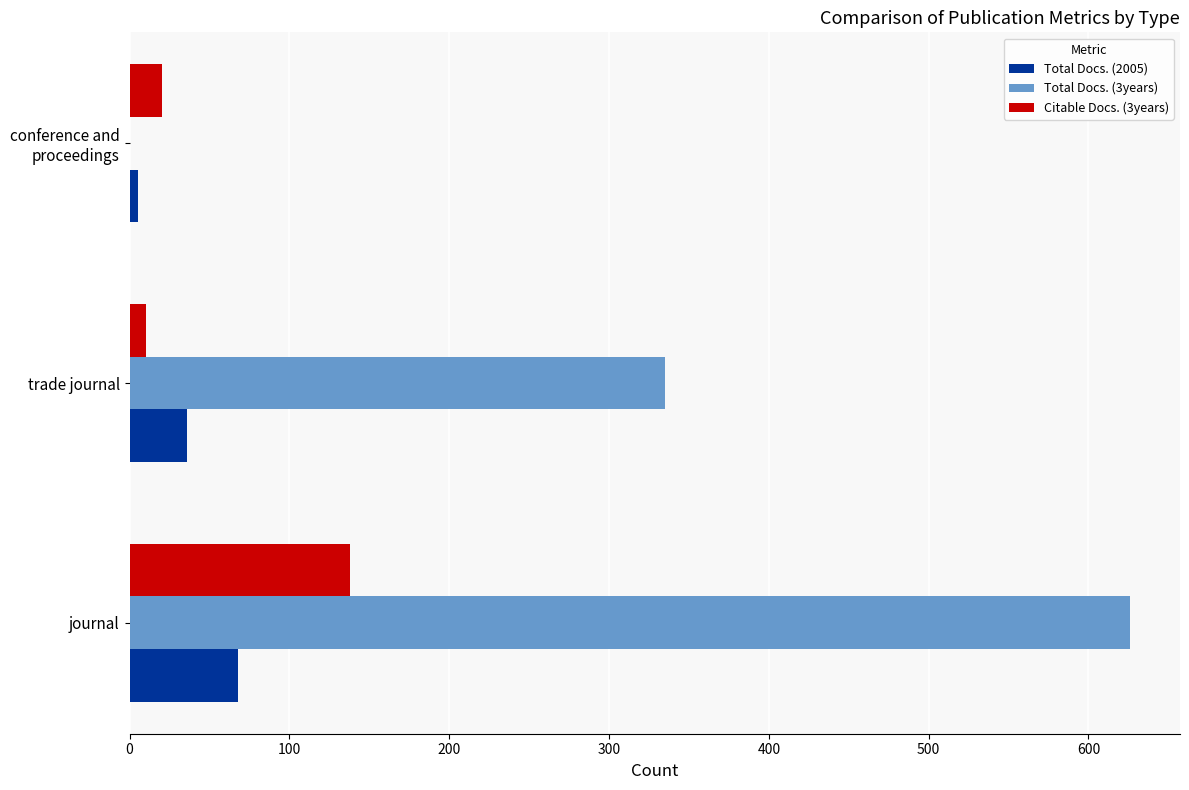

Which category has the highest value across all series?

journal